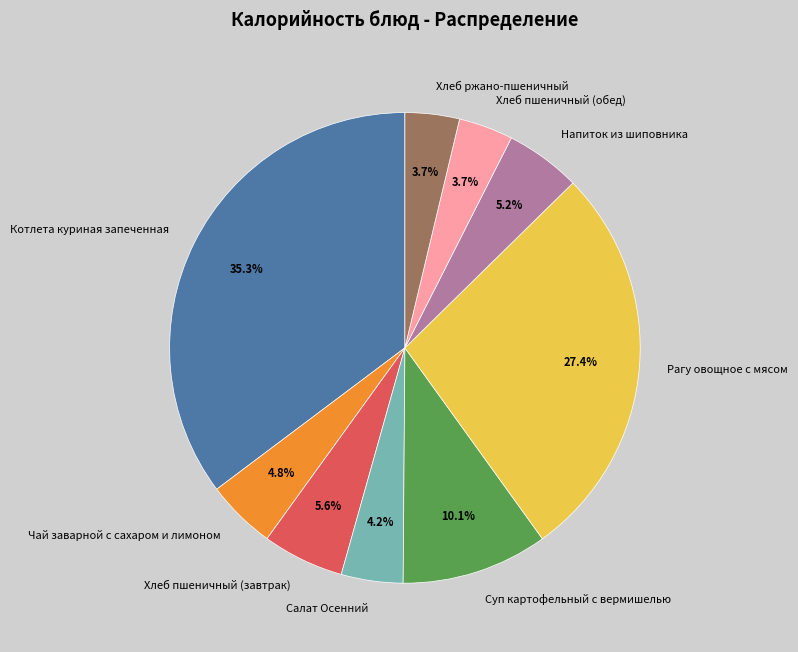

Does Суп картофельный с вермишелью account for over 50% of the chart?

No